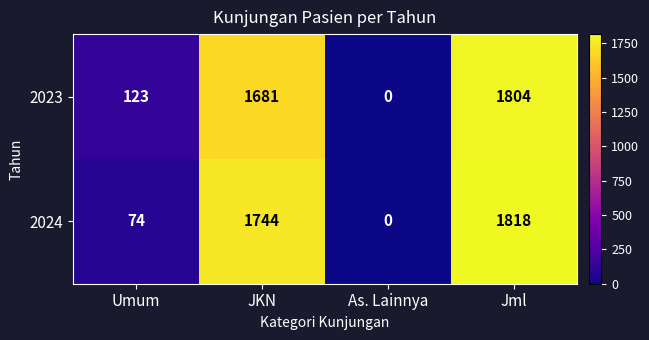

Is it true that 2023 equals 2650 at JKN?

False